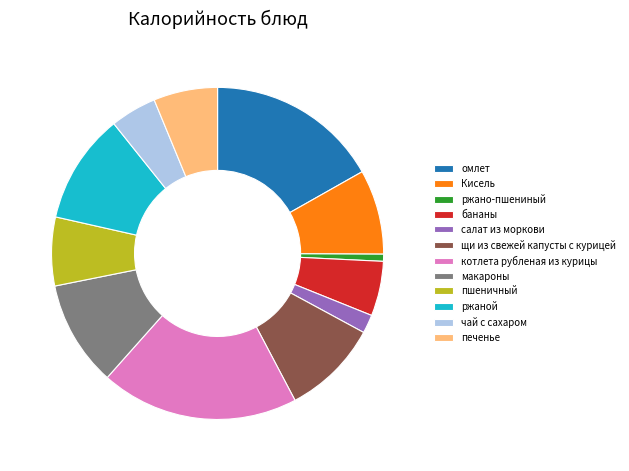

Is the sum of ржано-пшениный and омлет greater than half?

No